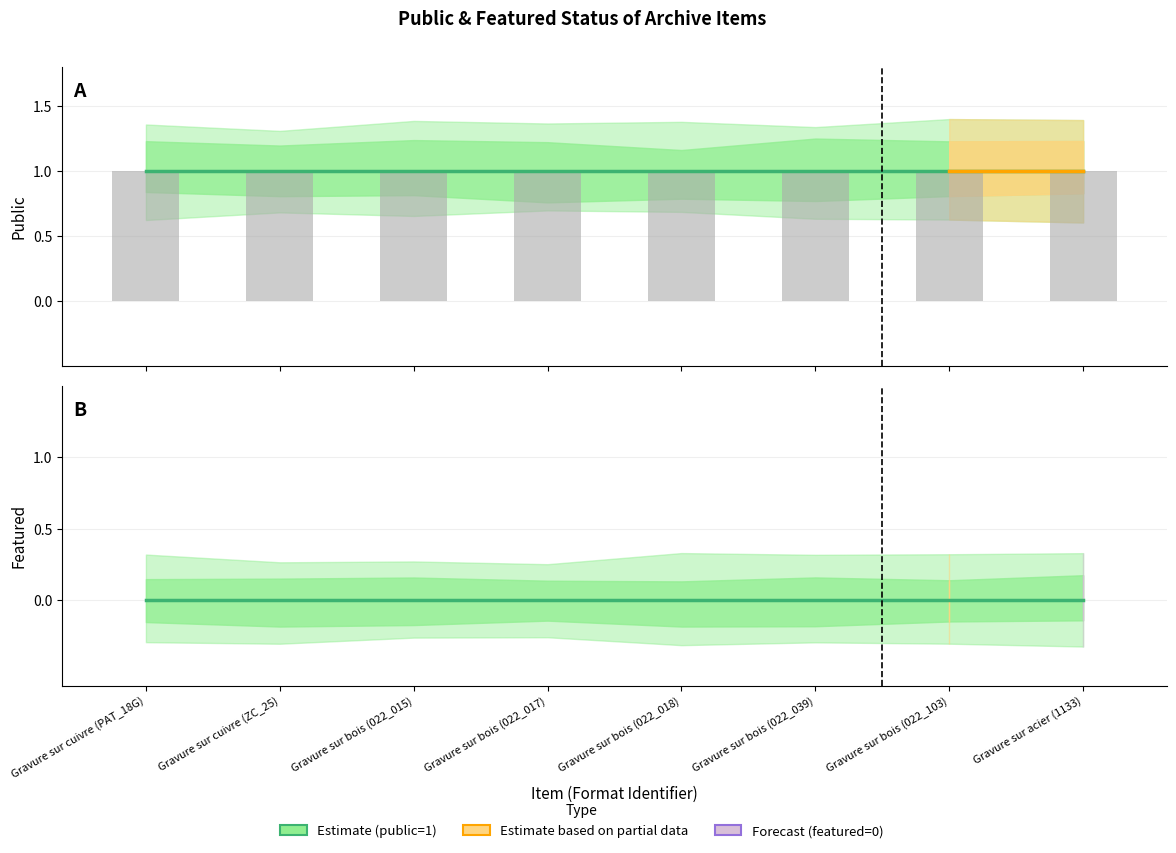

Which label corresponds to the smallest value in the chart?

Gravure sur cuivre (PAT_18G)